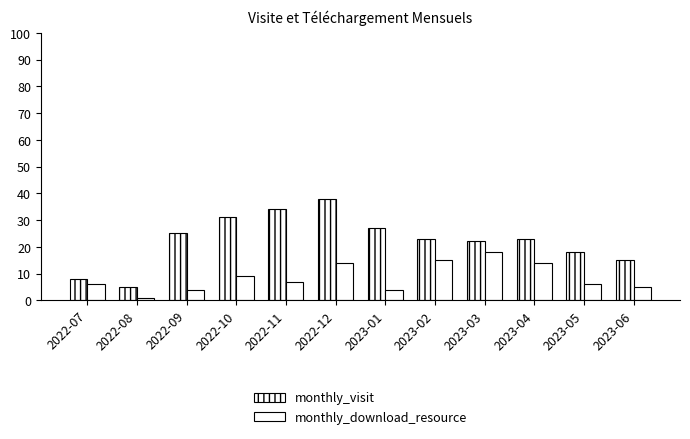

Does the chart contain any negative values?

No